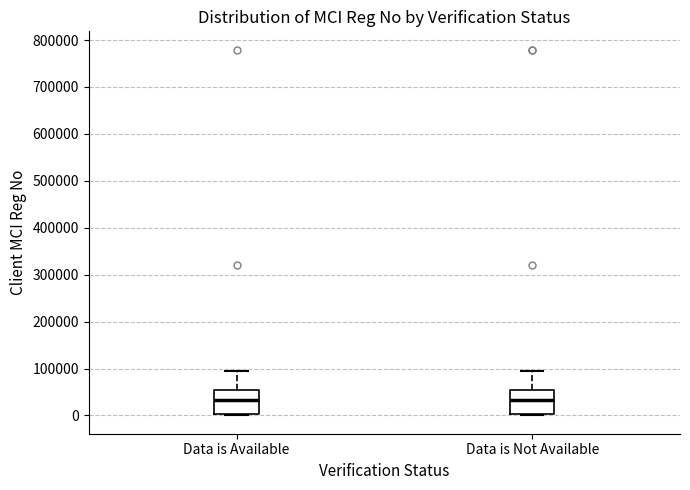

Where is the upper edge of the box for Data is Not Available on the y-axis? The values are not printed on the chart, so give them approximately, as read against the axis.

50000